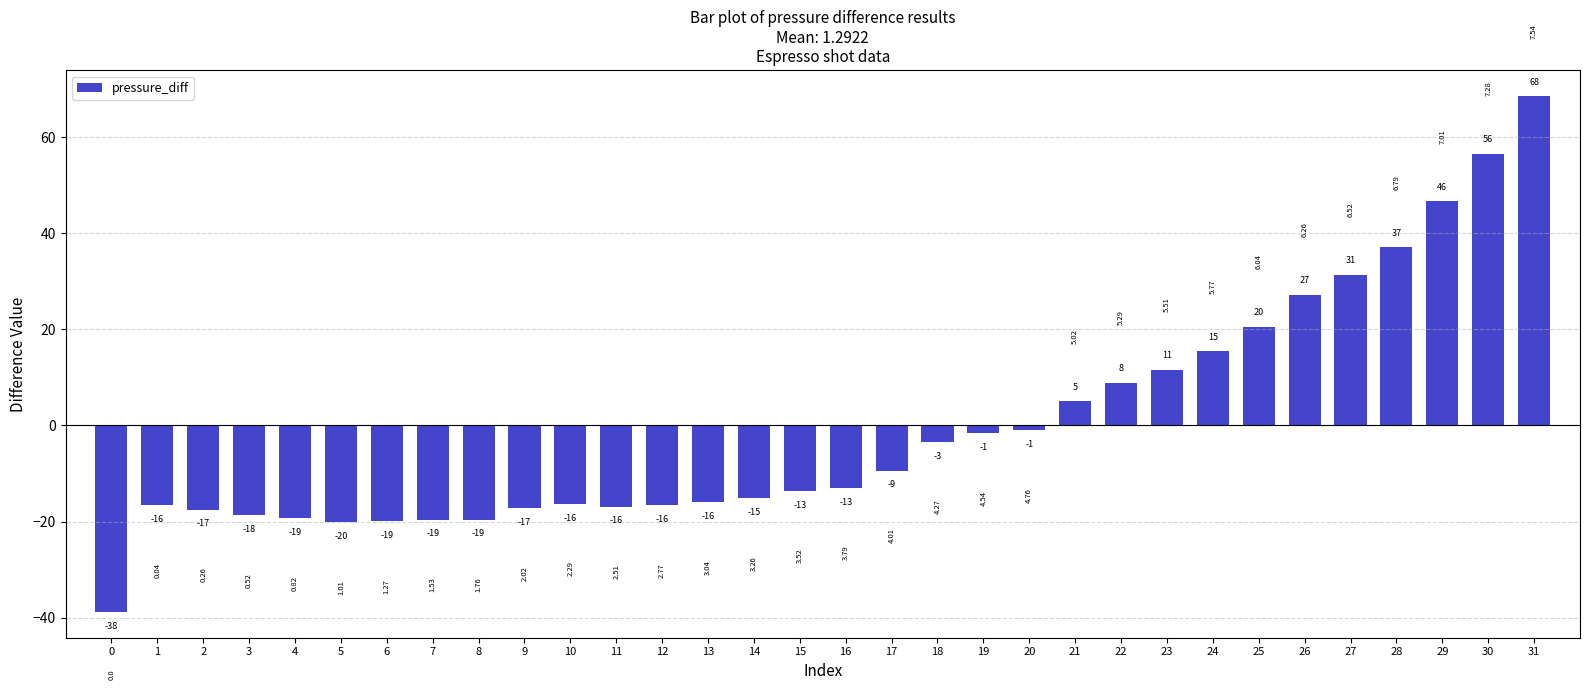

How many bars are there in total?

32